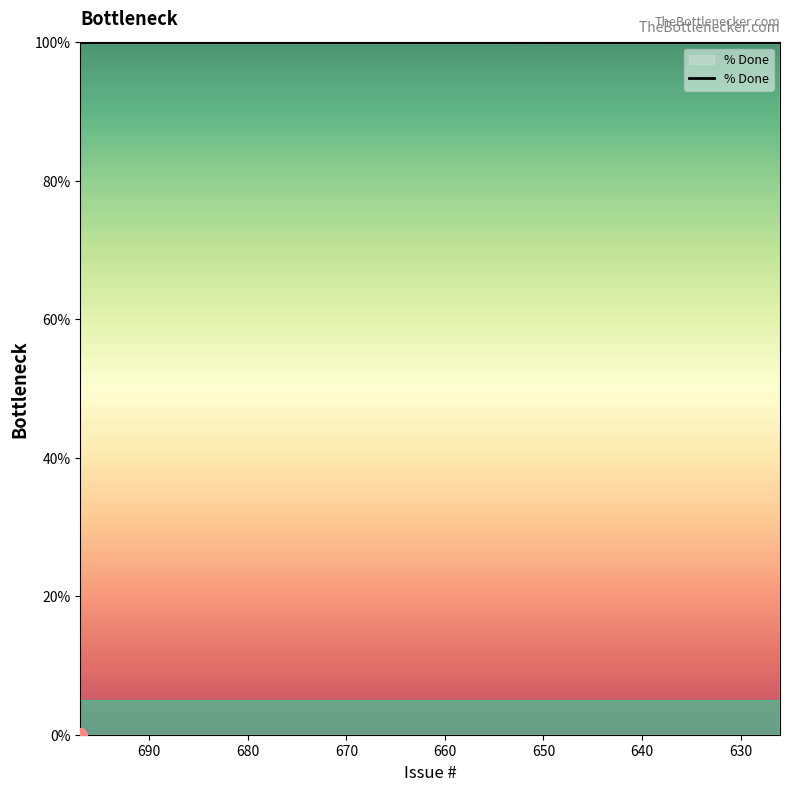

True or false: the data shows 55 at 660.

False